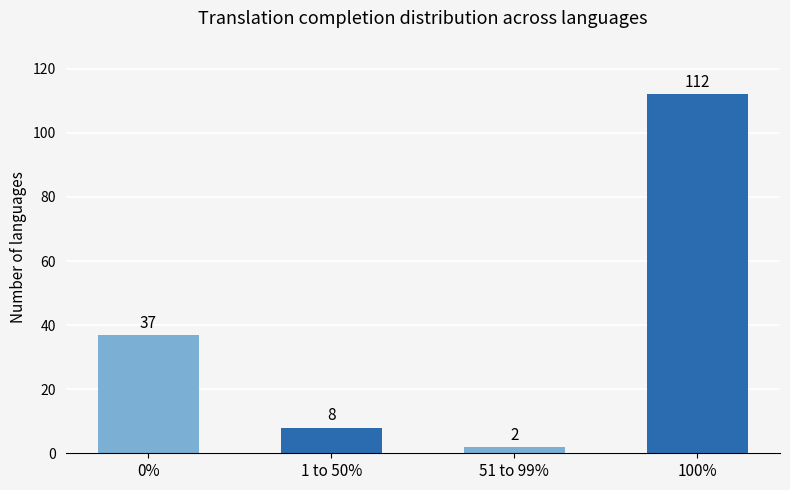

The chart shows a value of 16 at 0%. True or false?

False